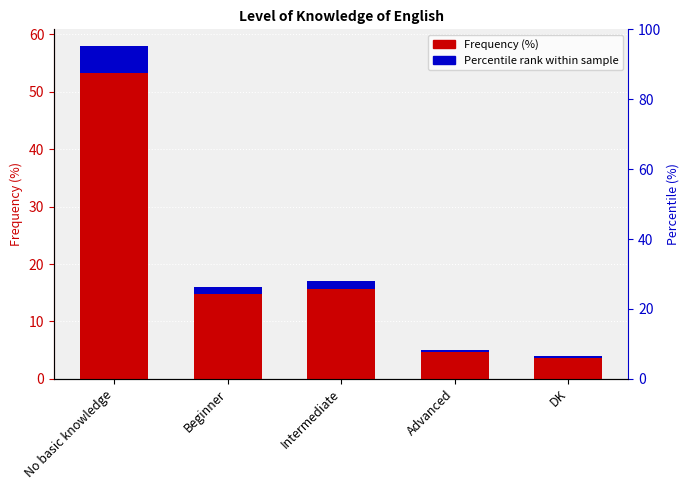

How many values in the Percentile rank within sample series exceed 1?

3